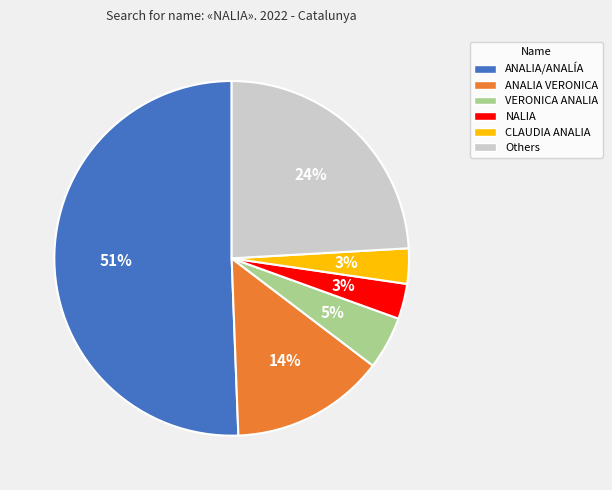

What percentage is the ANALIA VERONICA slice, to the nearest percent?

14%